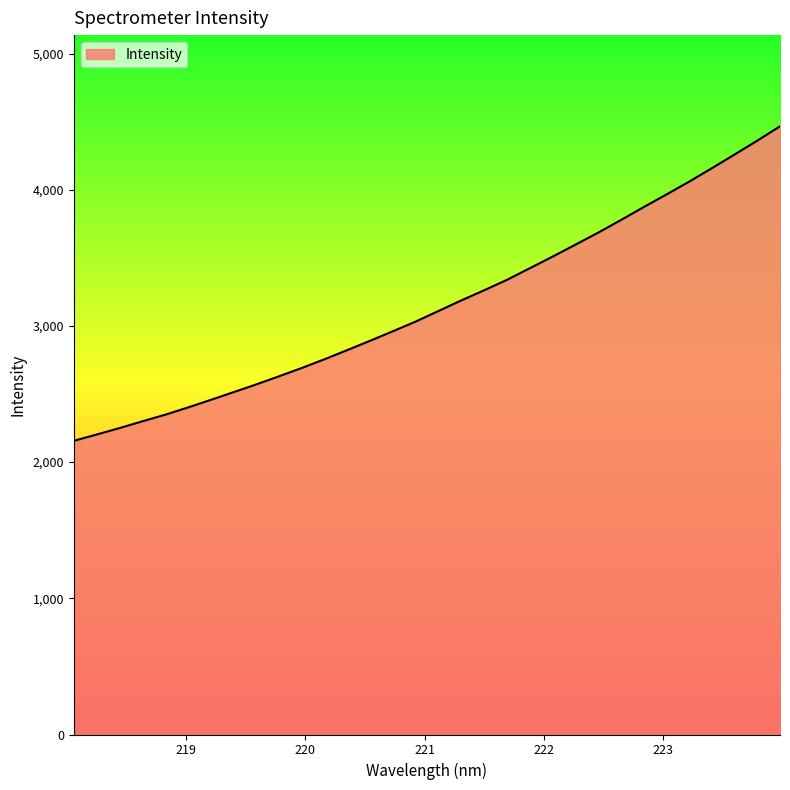

What is the smallest value displayed?

2156.1